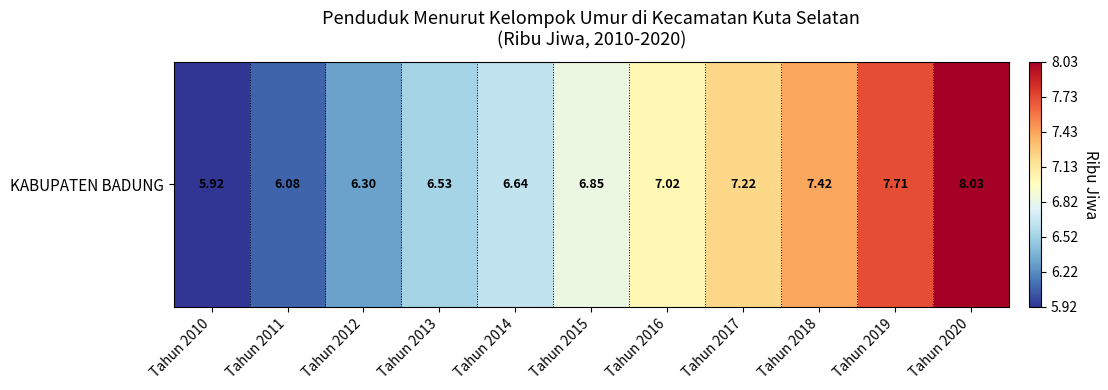

What is the average value?

6.9